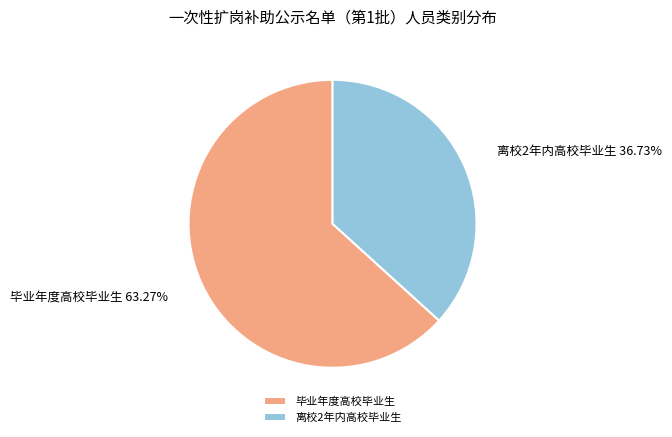

What percentage is the 毕业年度高校毕业生 slice, to the nearest percent?

63%